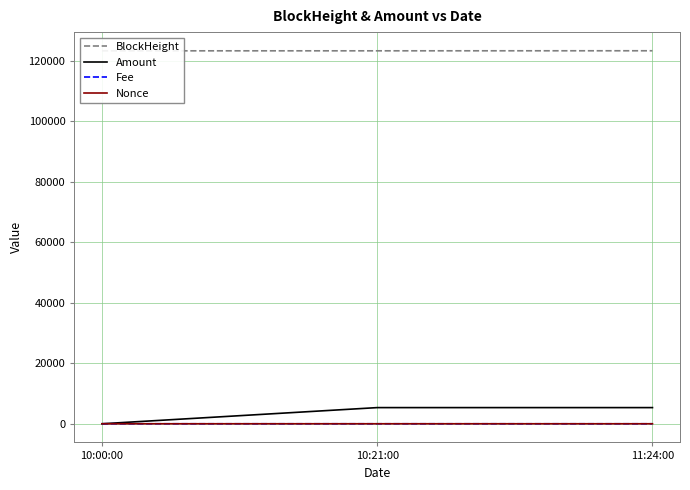

Reading left to right, transcribe all the data shown in this chart.

BlockHeight: 123222.0	123225.0	123243.0
Amount: 2.0	5339.6	5340.6
Fee: 0.2	0.2	0.0
Nonce: 1.0	2.0	0.0